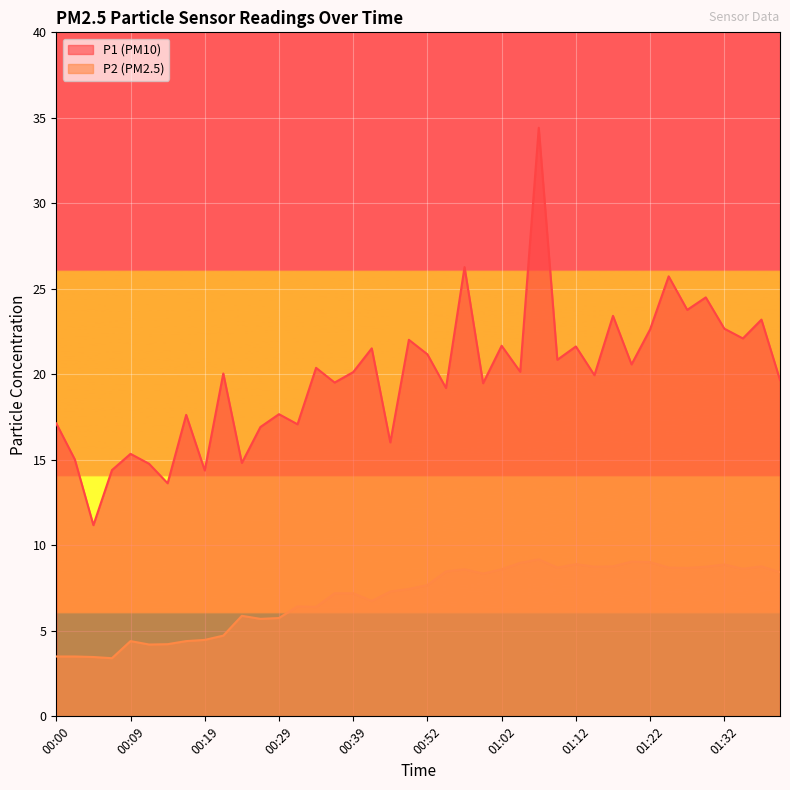

What is the label of the 7th point from the left?

00:14